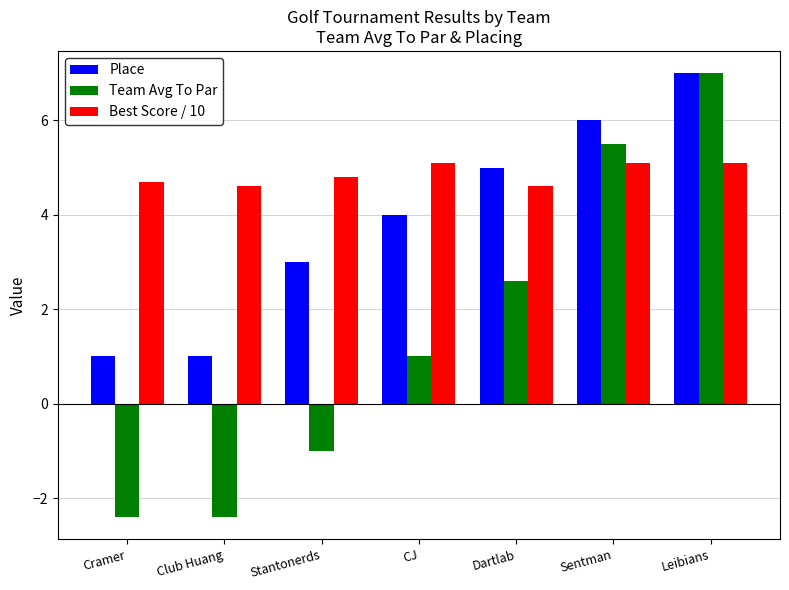

Which category has the highest value in the Place series?

Leibians